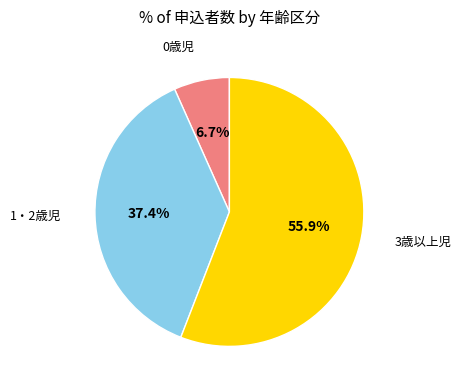

Rank the categories by value from lowest to highest.

0歳児, 1・2歳児, 3歳以上児